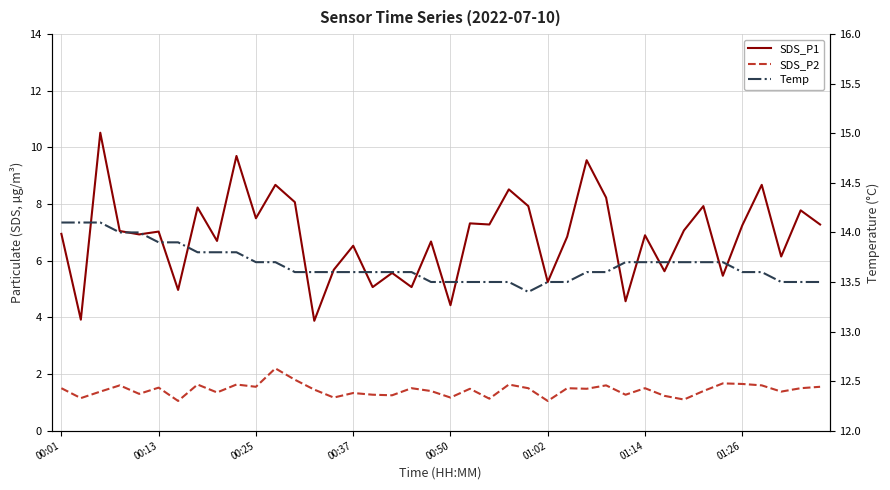

What is the sum of all Temp values?

547.1